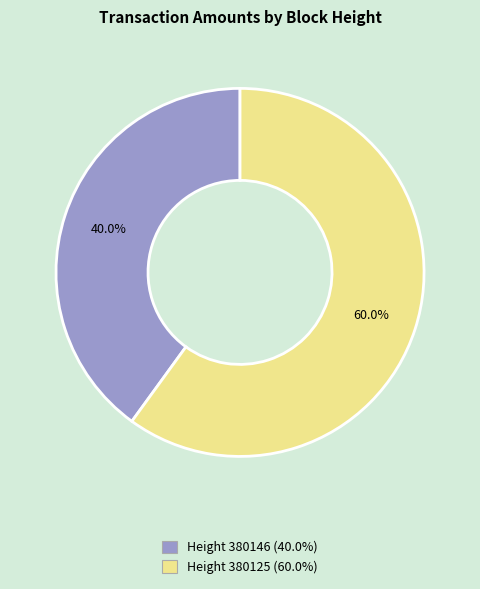

Is there a majority slice in this chart?

Yes